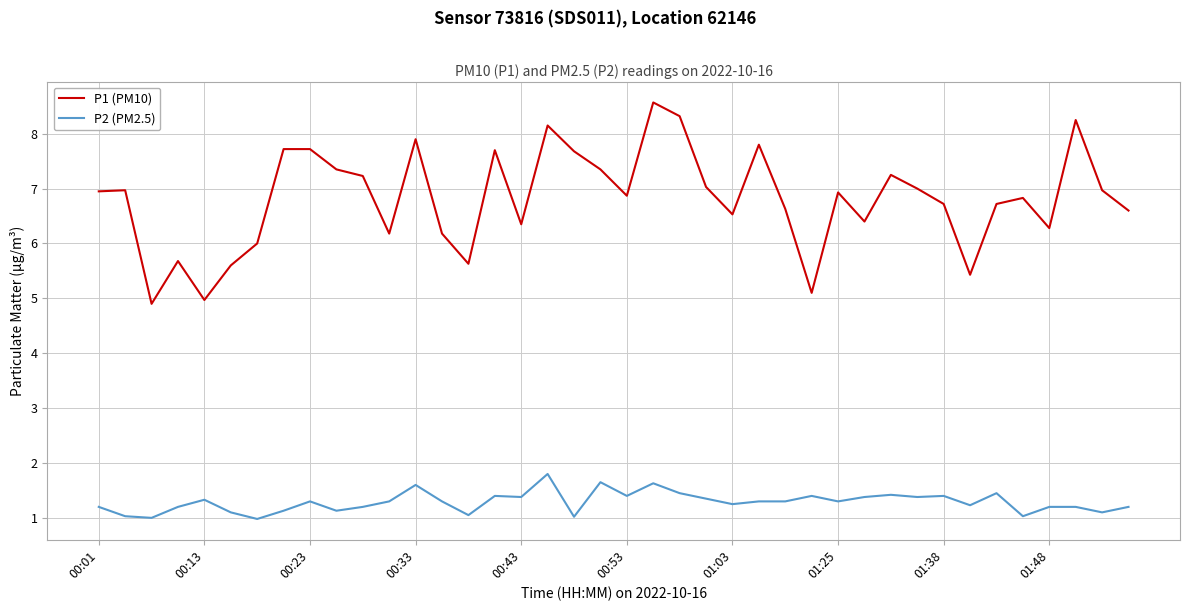

Which series has the largest total across all categories?

P1 (PM10)